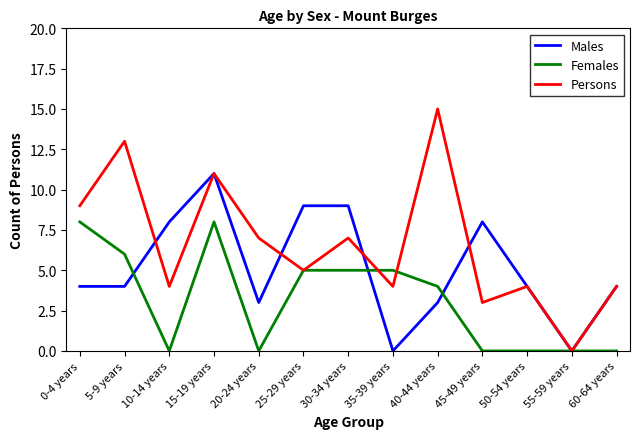

Rank the series at 0-4 years from lowest to highest value.

Males, Females, Persons